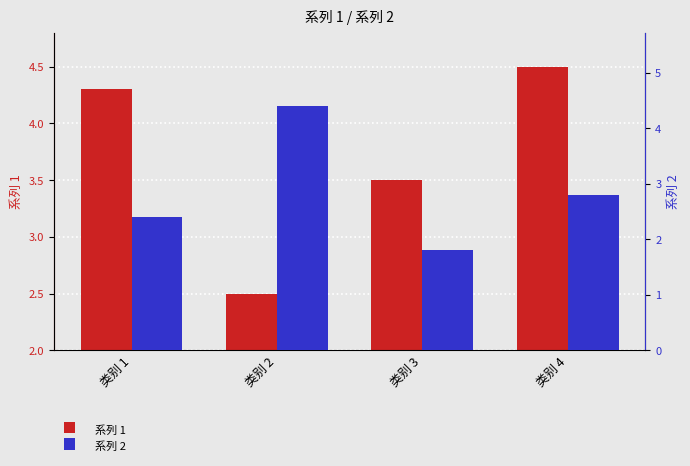

At which label is 系列 1 closest to 3?

类别 2